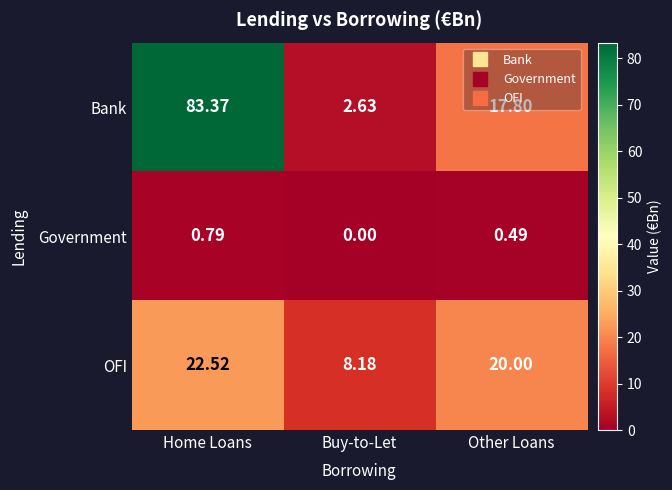

Rank the series at Other Loans from highest to lowest value.

OFI, Bank, Government